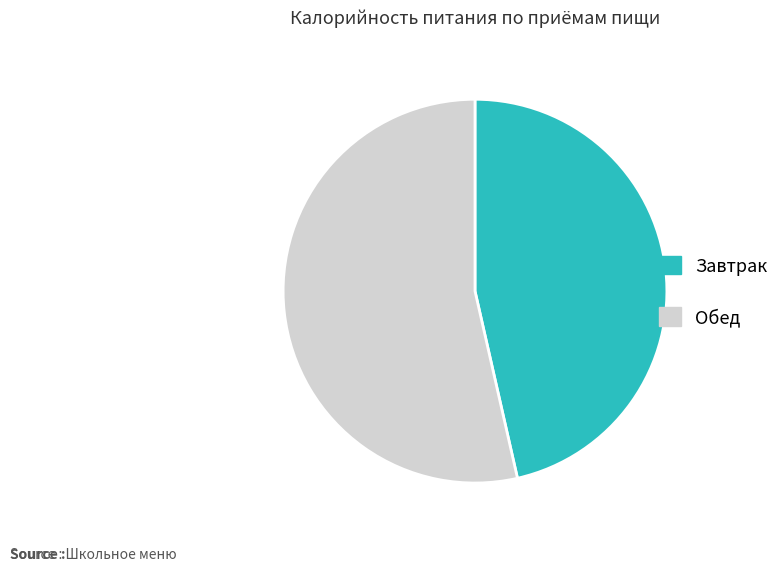

Approximately how many times larger is the value at Обед compared to Завтрак?

1.2